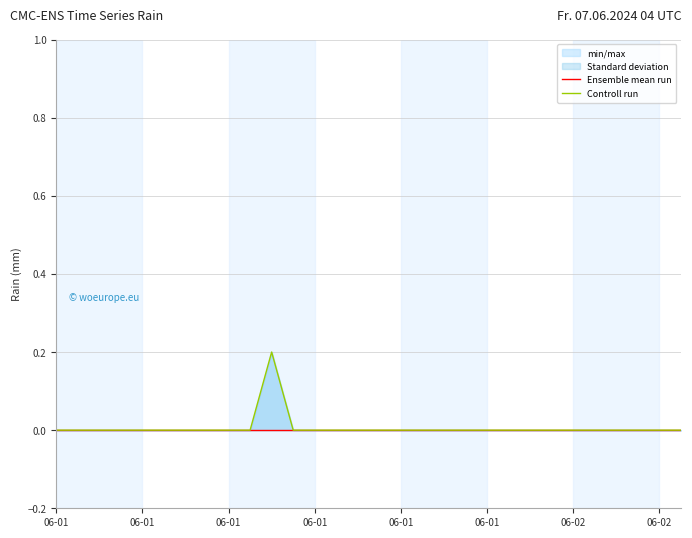

Rank the series at 14 from lowest to highest value.

Ensemble mean run, Controll run